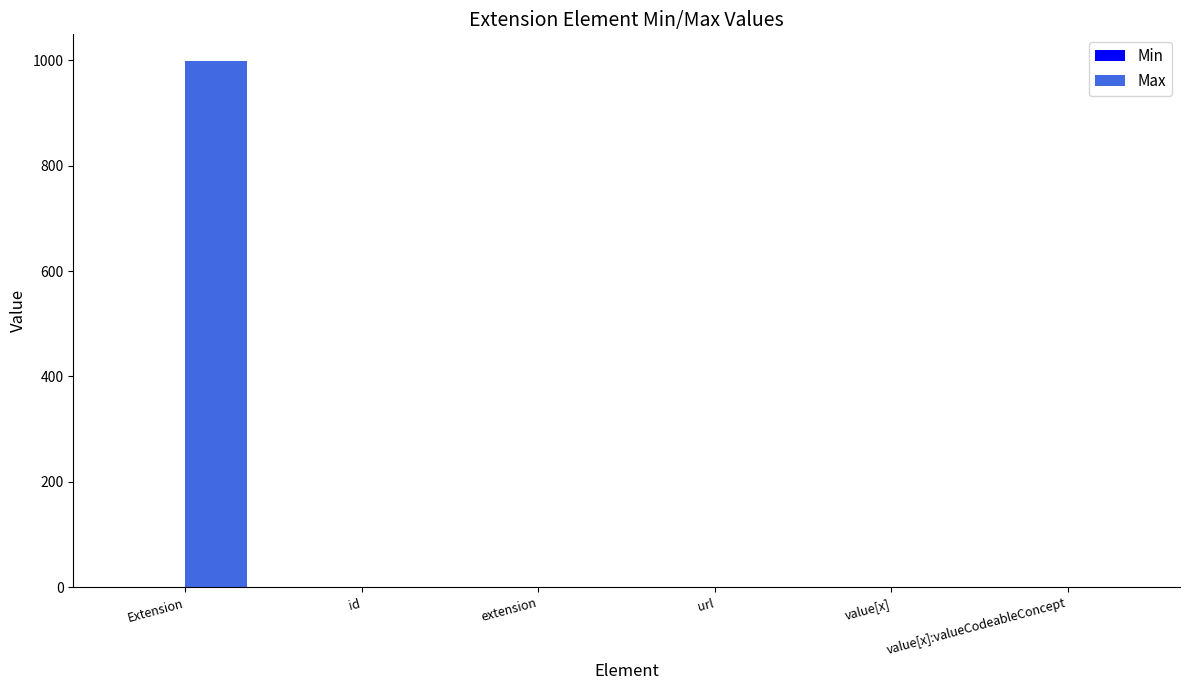

Which label corresponds to the largest value in the chart?

Extension